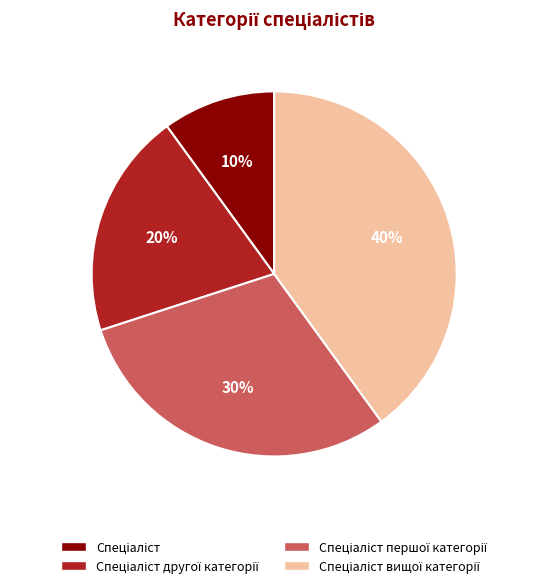

Is there any slice that represents more than half of the pie?

No